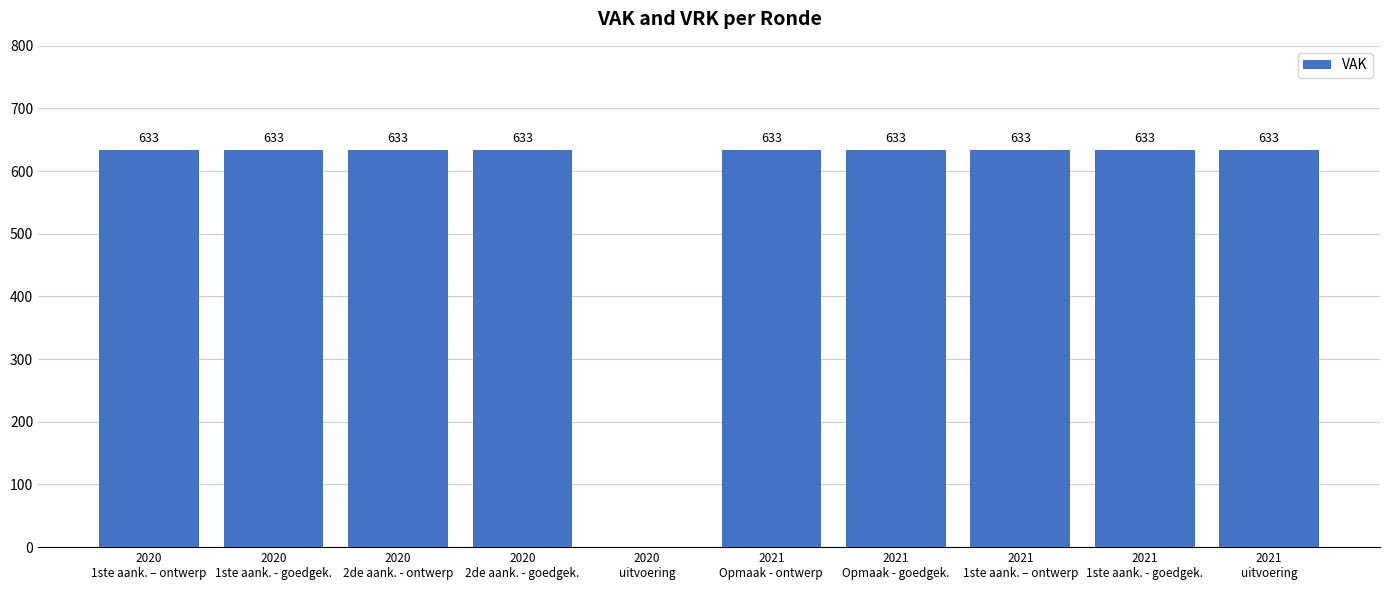

Reading right to left, list all the values displayed in this chart.

633	633	633	633	633	0	633	633	633	633